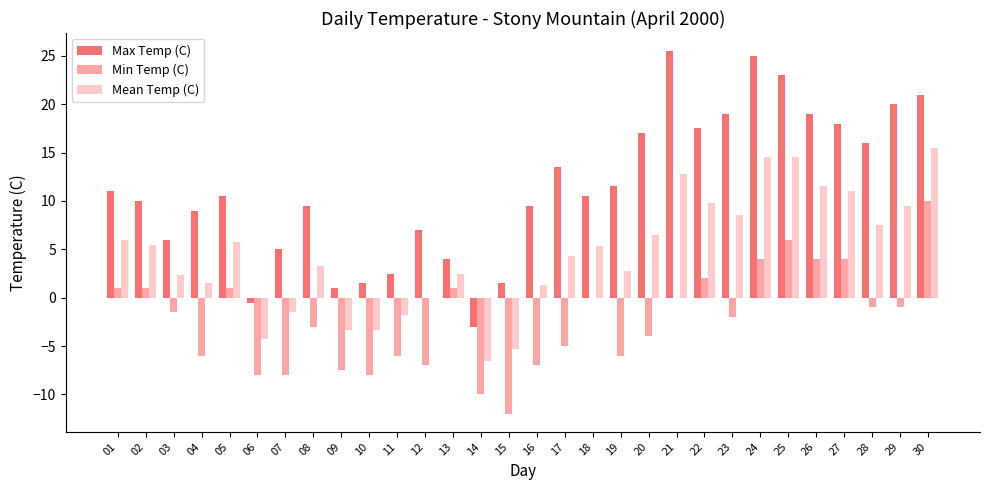

How many categories are shown in the chart?

30